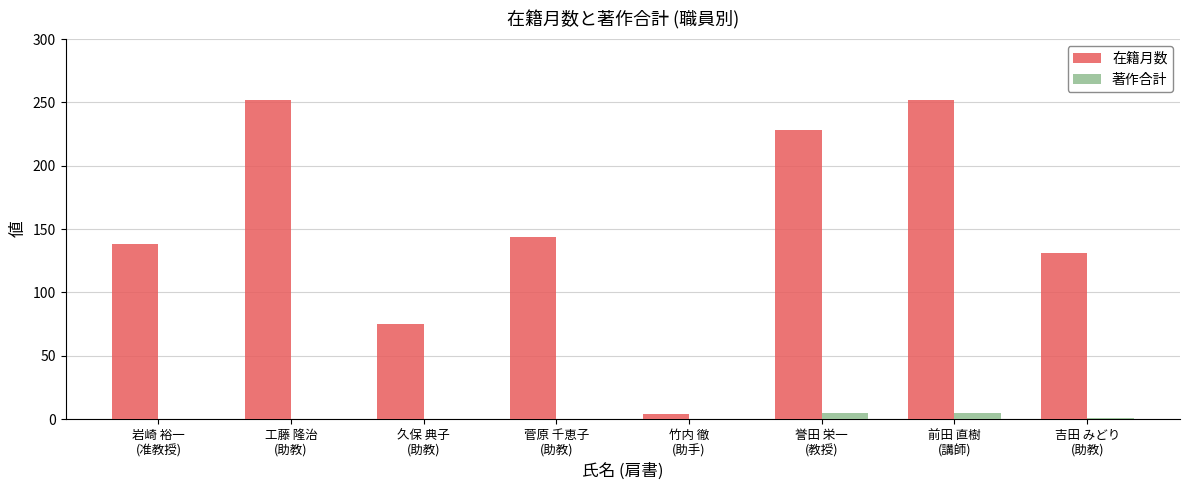

At which category is the sum across all series the highest?

前田 直樹
(講師)